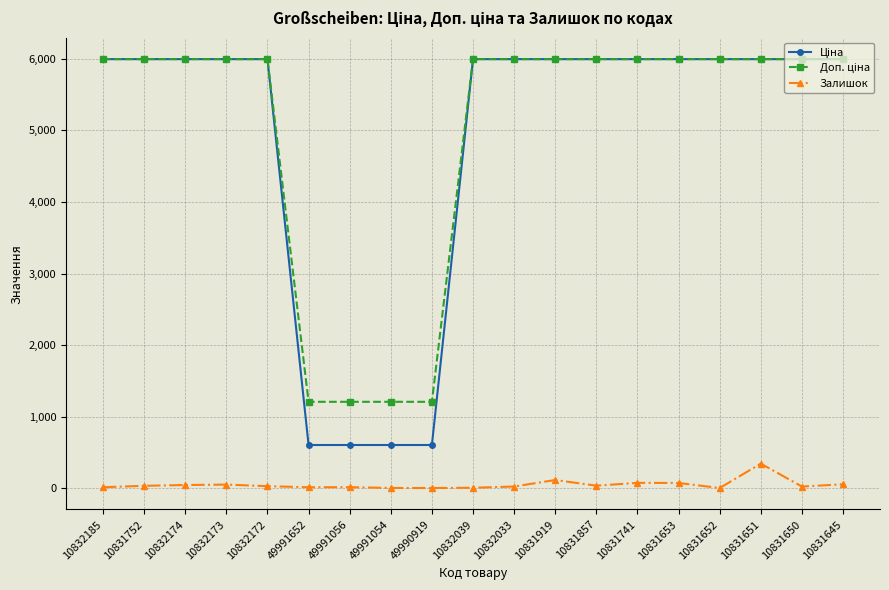

What is the maximum value shown in the chart?

5996.8